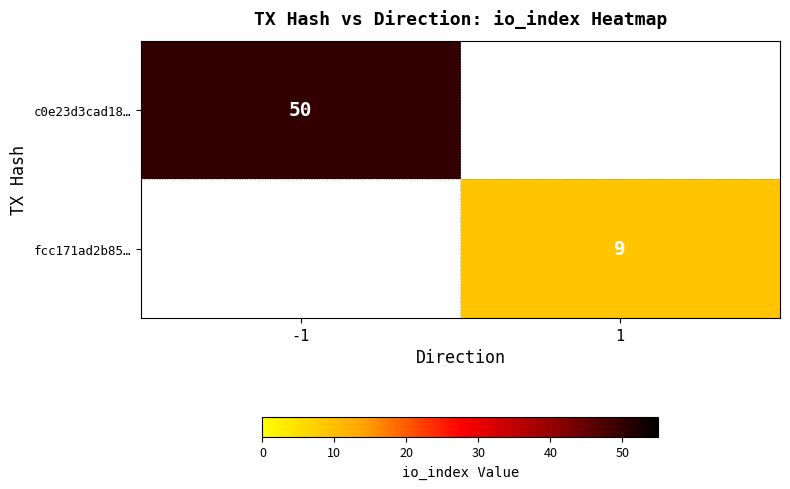

The value of c0e23d3cad18… at -1 is 50. True or false?

True